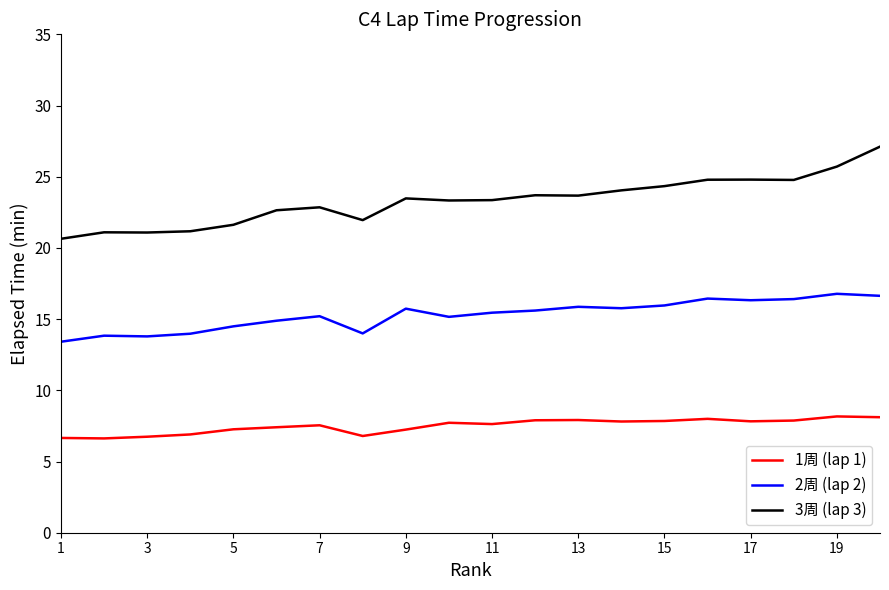

Which series has the largest total across all categories?

3周 (lap 3)